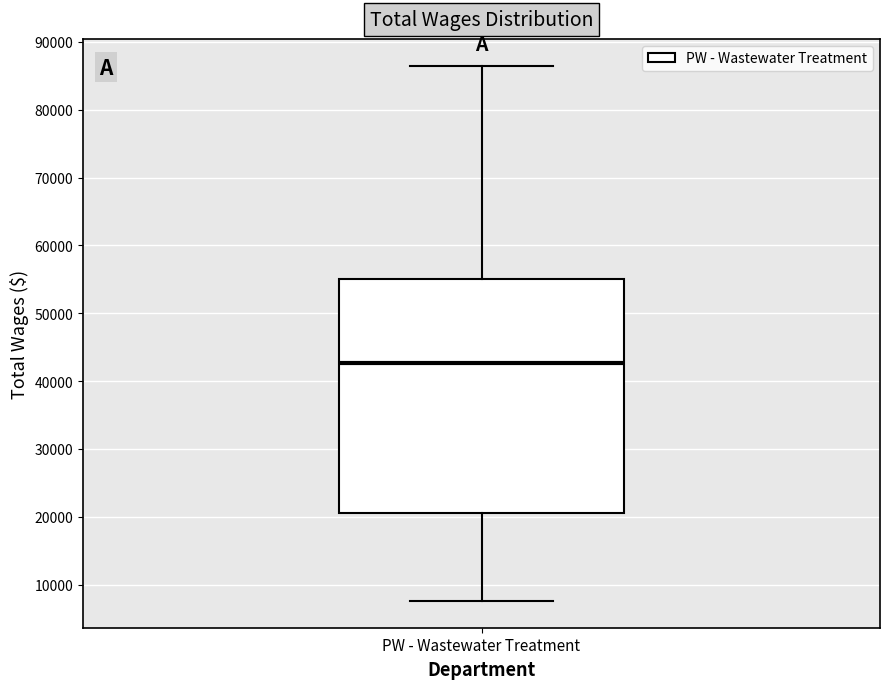

Where is the lower edge of the box for PW - Wastewater Treatment on the y-axis? The values are not printed on the chart, so give them approximately, as read against the axis.

21000